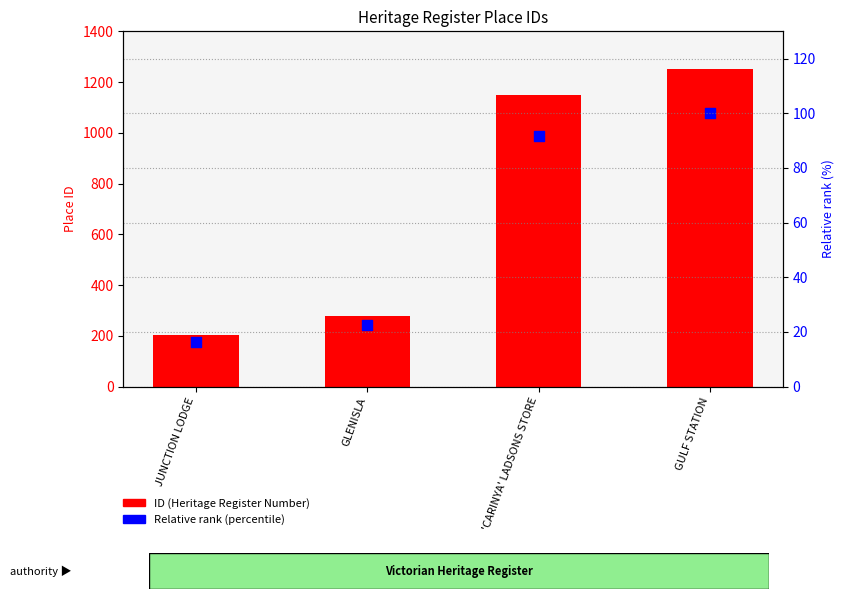

Which series contains the highest Y value?

ID (Heritage Register Number)